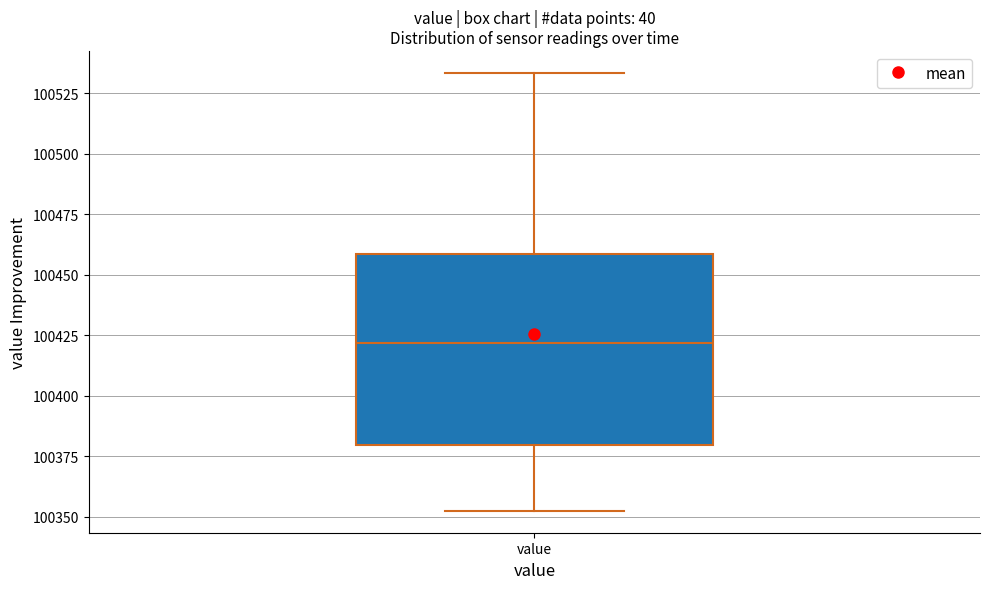

Transcribe this box plot: give where the median line is, the range the box spans, and where the two whiskers end, as read against the y-axis. The values are not printed on the chart, so give them approximately, as read against the axis.

median 100420, box 100380 to 100460, whiskers 100350 to 100535